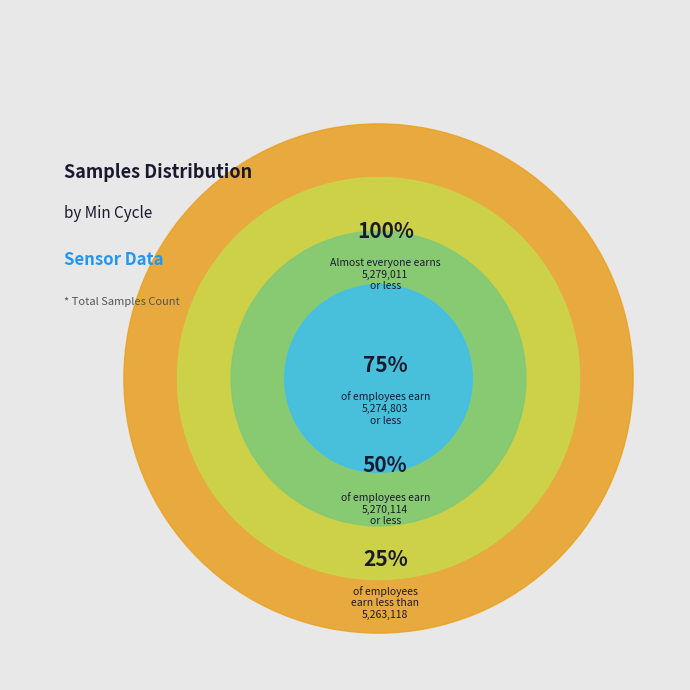

Does any single category account for the majority?

No